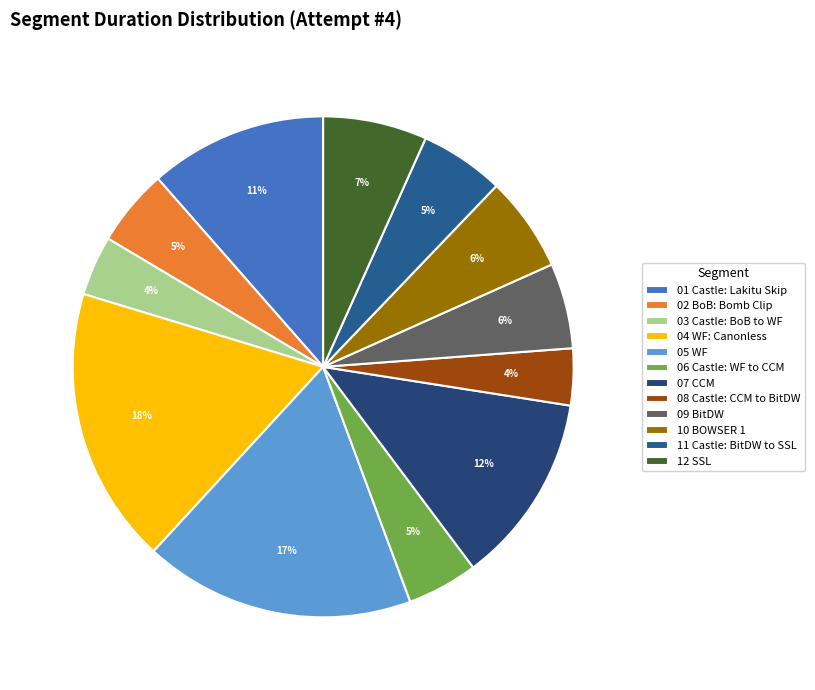

To the nearest percent, what percentage of the pie is 01 Castle: Lakitu Skip?

11%